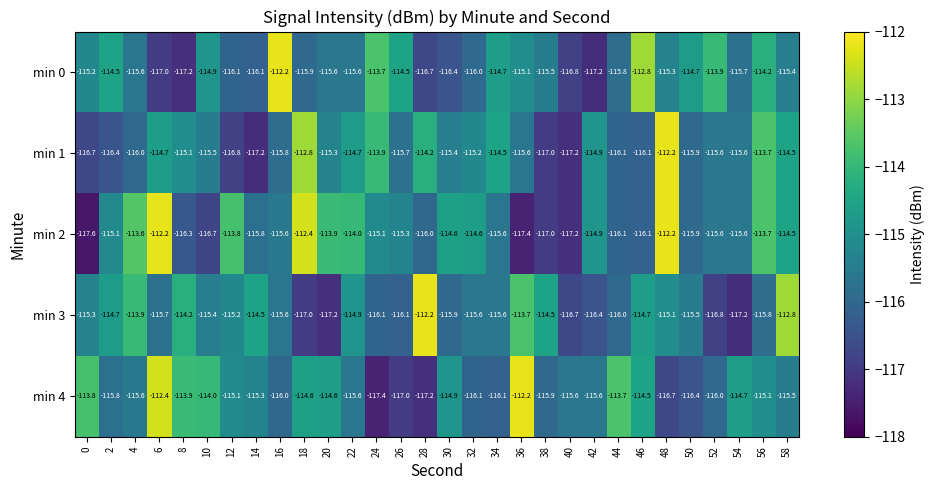

What is the spread (max minus min) of values at 8?

3.3